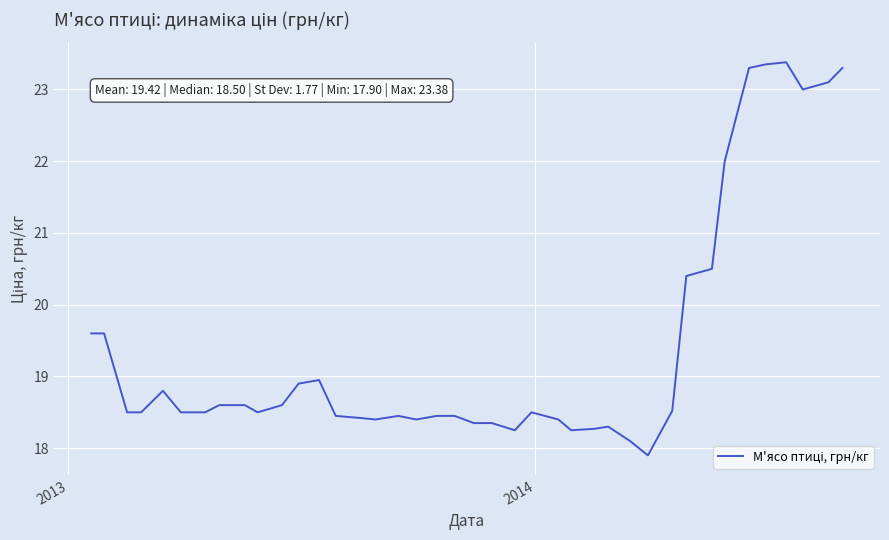

What is the sum of all values?

776.7